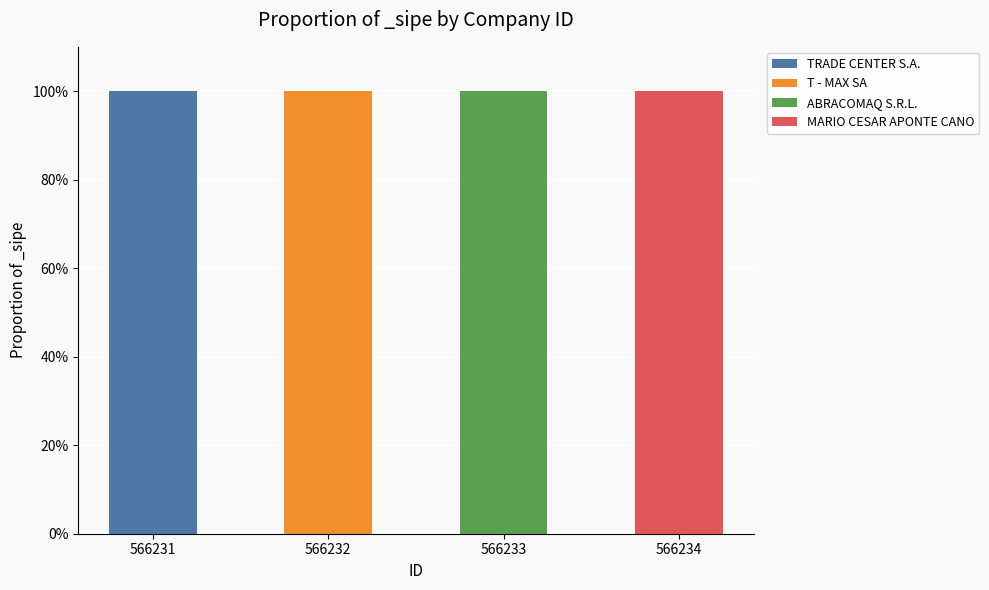

What is the total value across all series at 566233?

100